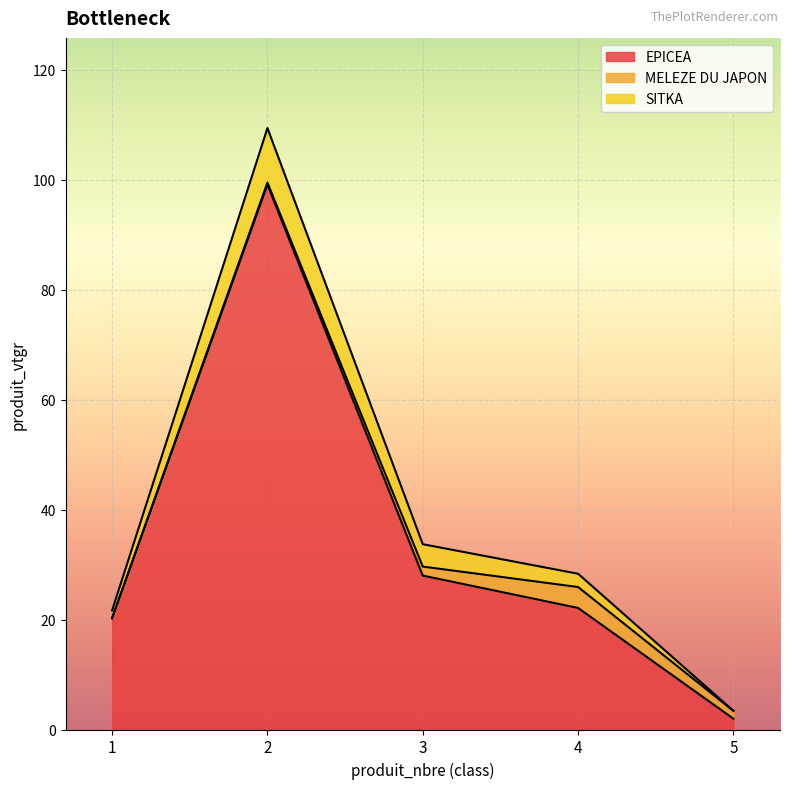

What is the value of the SITKA point at the 3rd from the left?

33.7